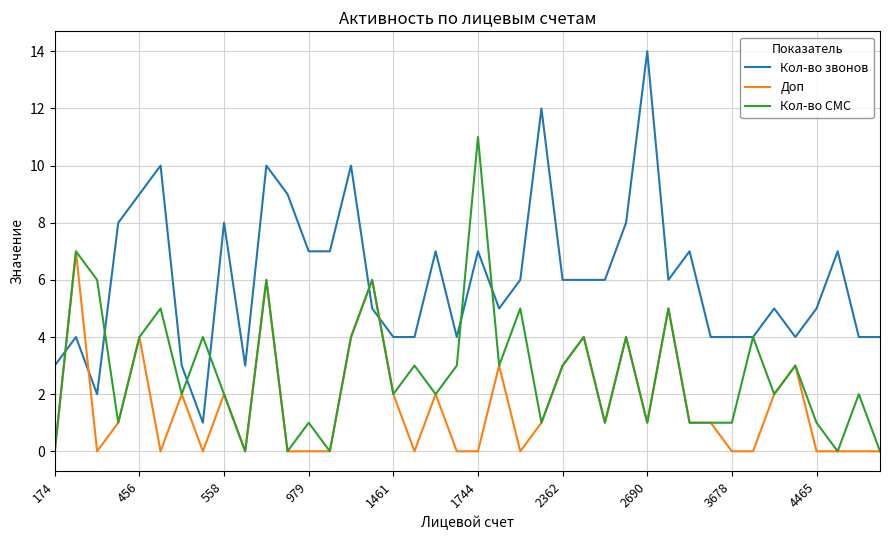

What is the highest value of the Доп series?

7